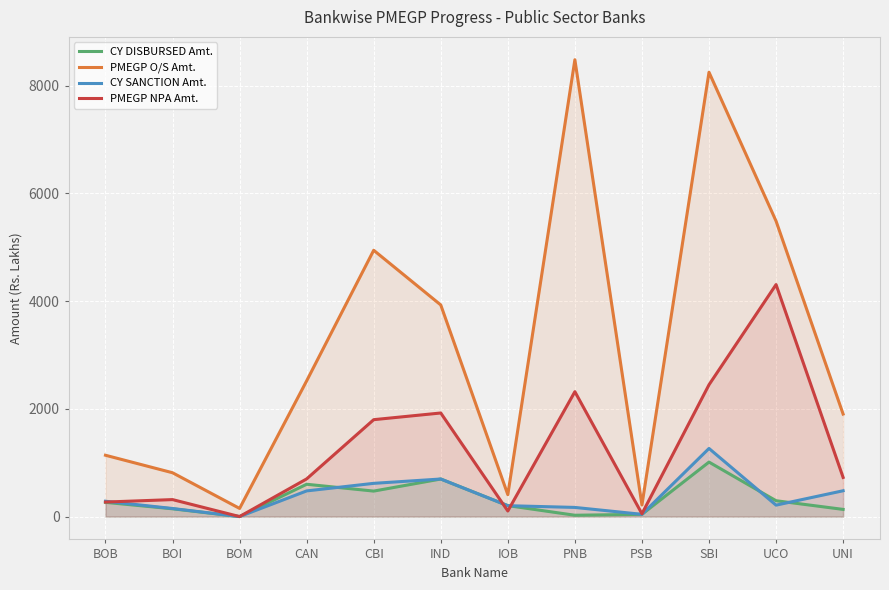

Rank the series at PNB from lowest to highest value.

CY DISBURSED Amt., CY SANCTION Amt., PMEGP NPA Amt., PMEGP O/S Amt.